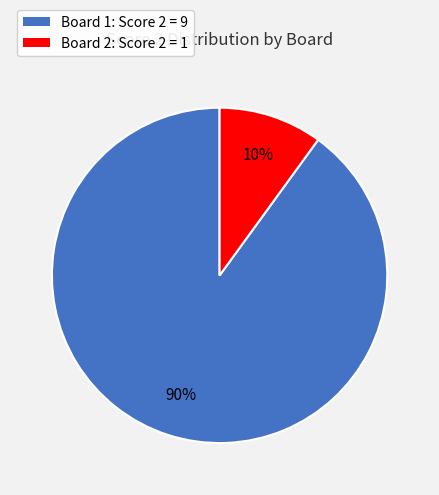

To the nearest percent, what is the average slice percentage?

50%